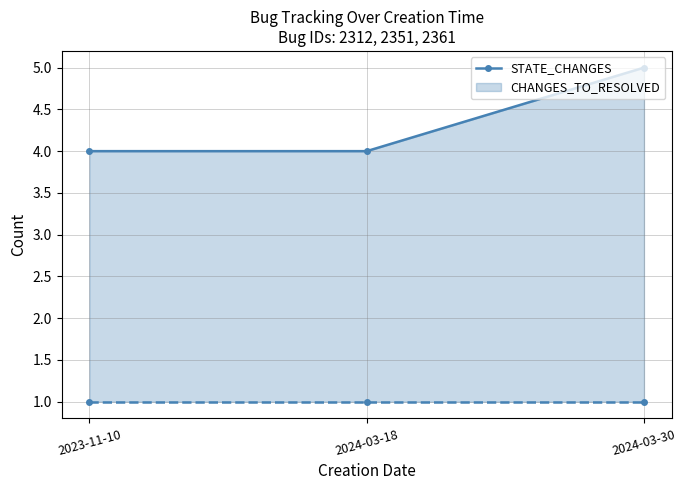

Reading right to left, extract all data points from this chart.

2024-03-30=5	2024-03-18=4	2023-11-10=4